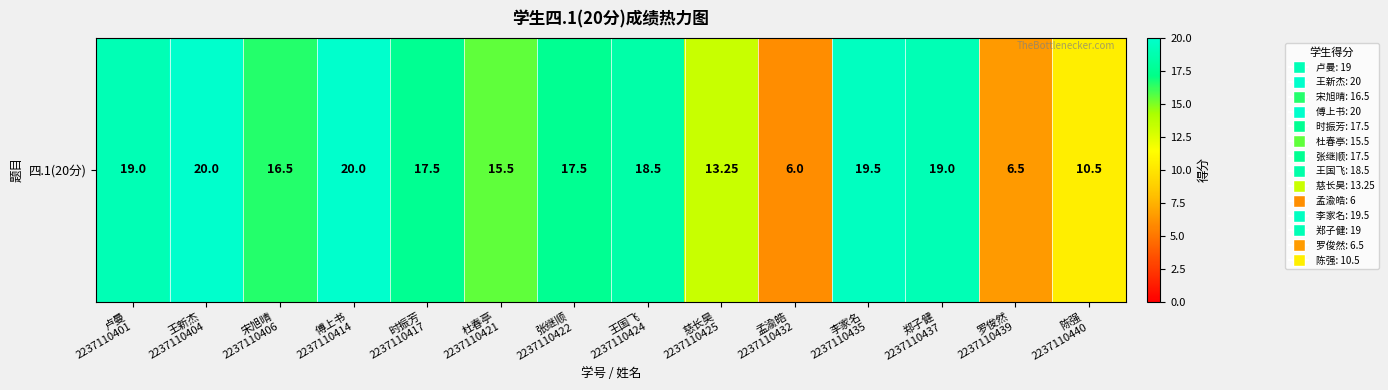

How many data points are above 17?

8